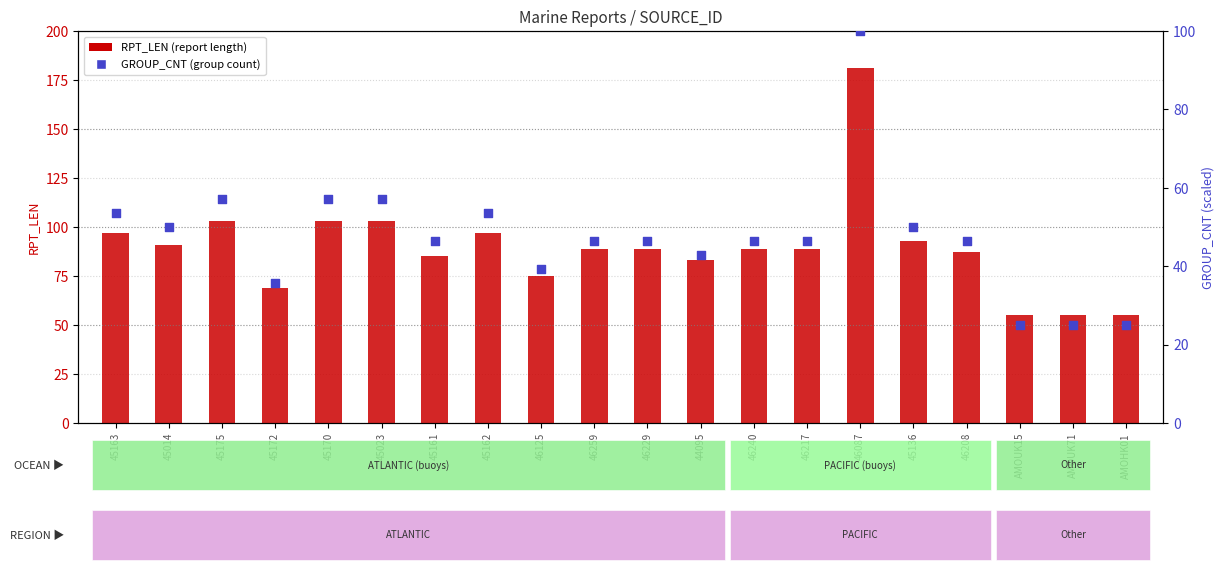

Which series has the largest total across all categories?

RPT_LEN